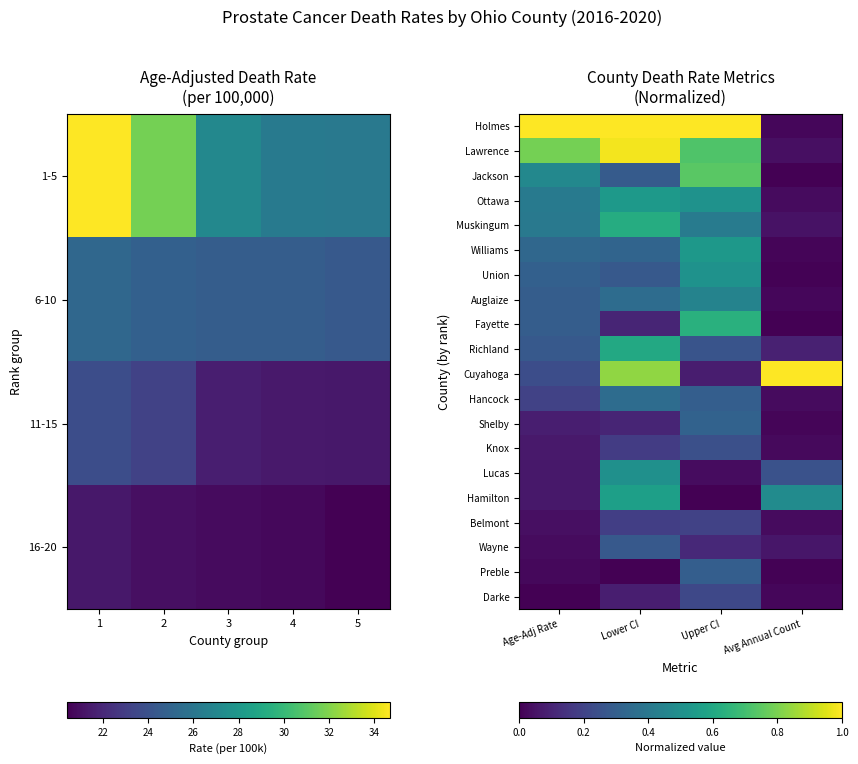

What is the total value across all series at Age-Adj Rate?

5.4